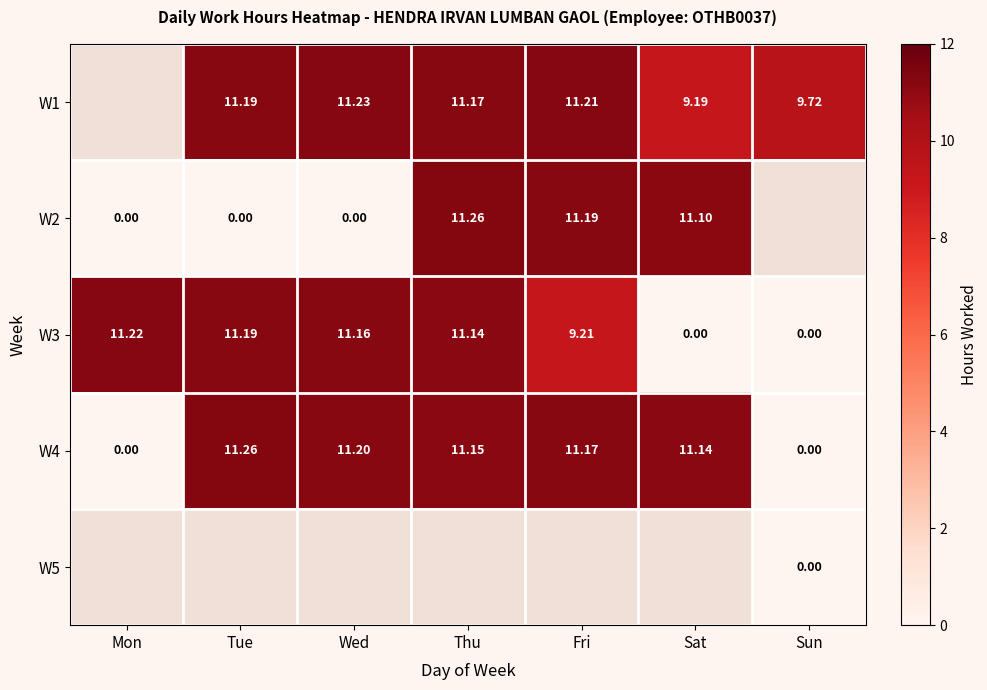

What is the sum of the W3 values at Thu and Wed?

22.3